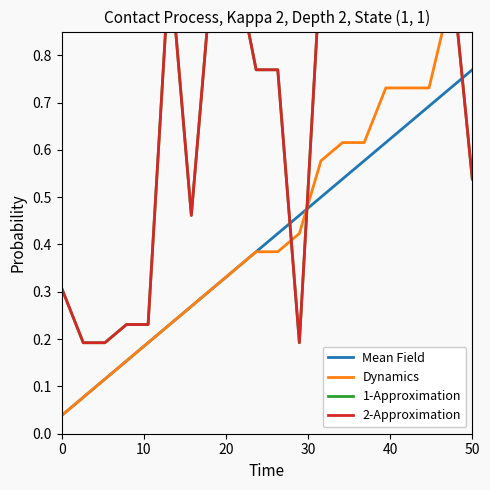

At which label does Mean Field reach its peak?

50